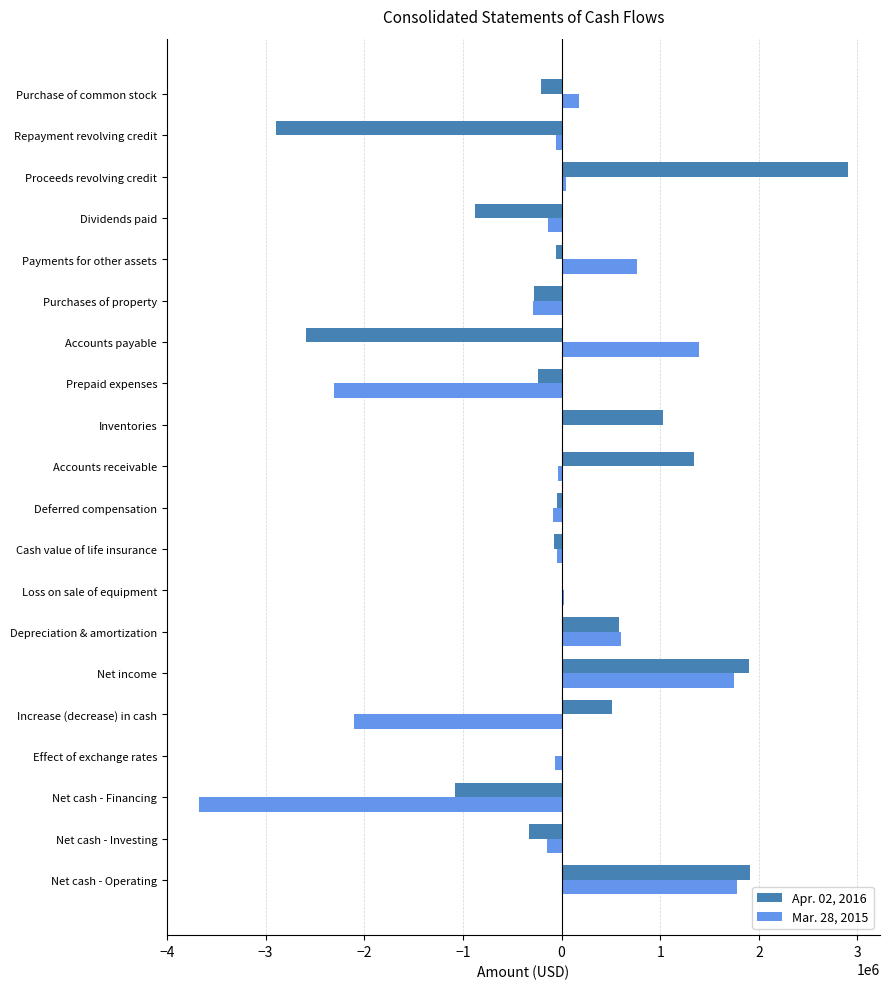

Is the value of Apr. 02, 2016 at Net cash - Investing greater than the value of Mar. 28, 2015 at Payments for other assets?

No